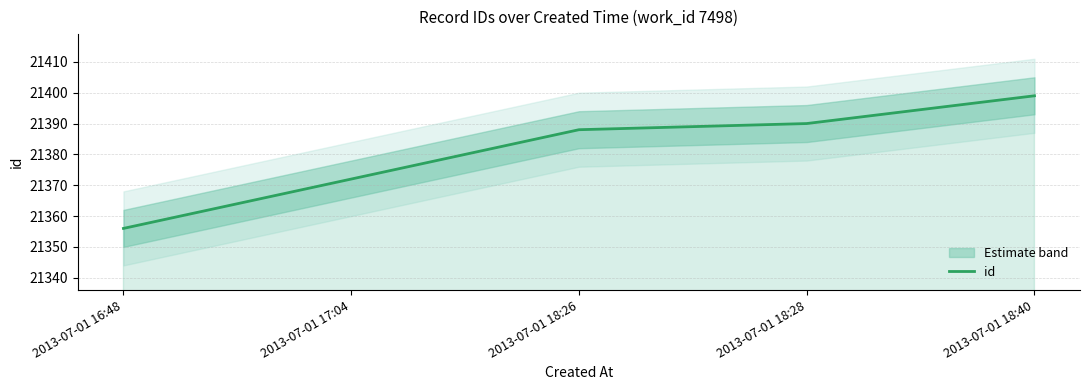

Is this an area chart (filled region under the line)?

No